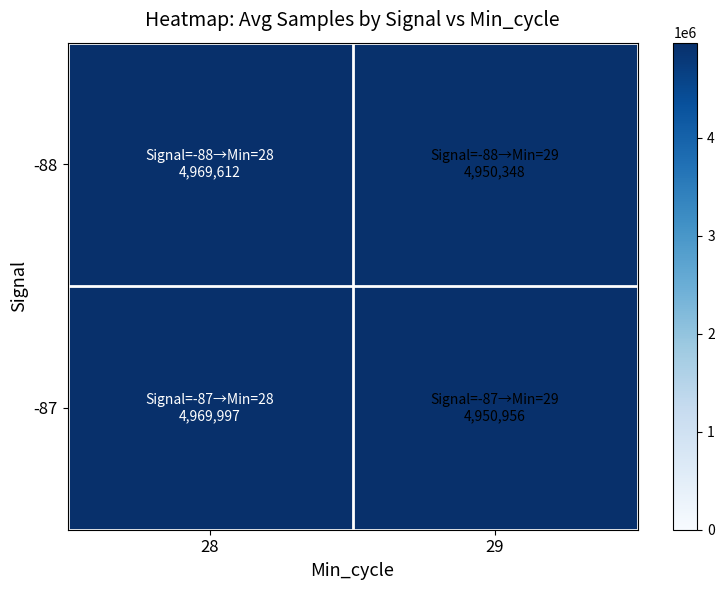

What is the difference between the highest and lowest values at 29?

608